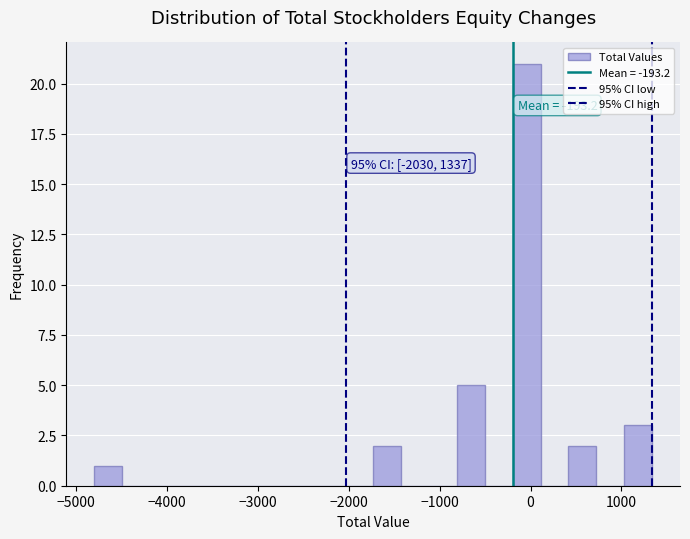

Around what value on the x-axis is the tallest bar? Give the approximate position of its centre, as read against the axis.

0